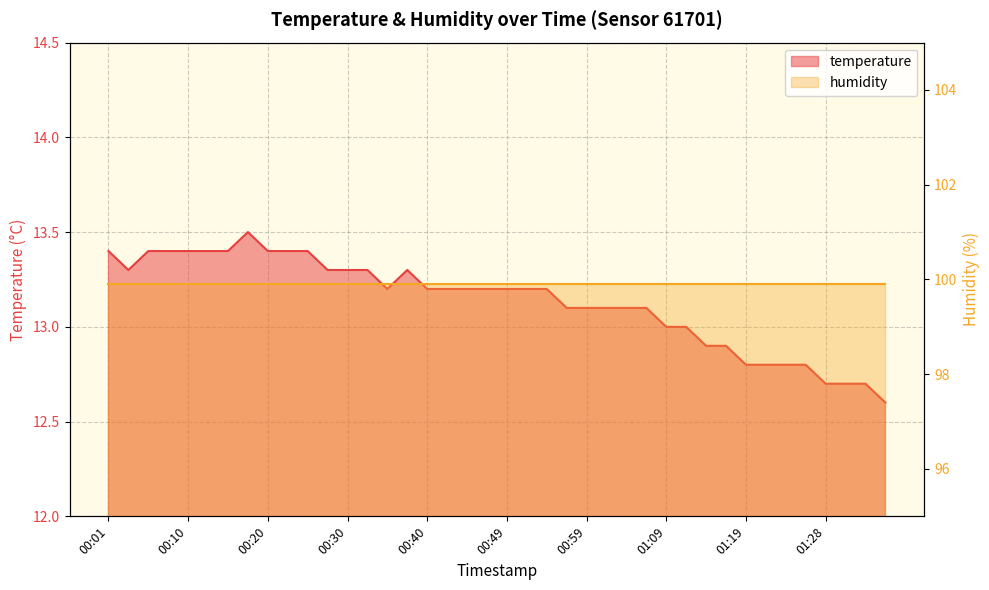

How many interior local valleys (lower than both neighbors) does the data have?

2